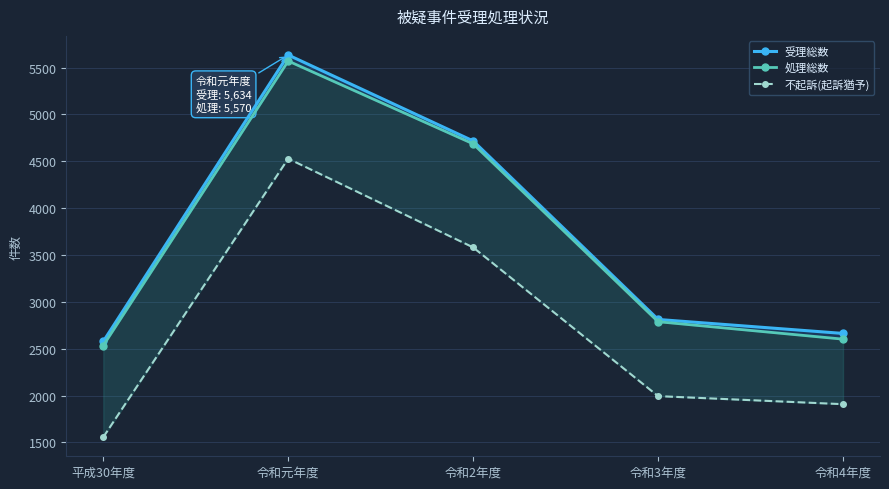

What is the average value of the 不起訴(起訴猶予) series?

2713